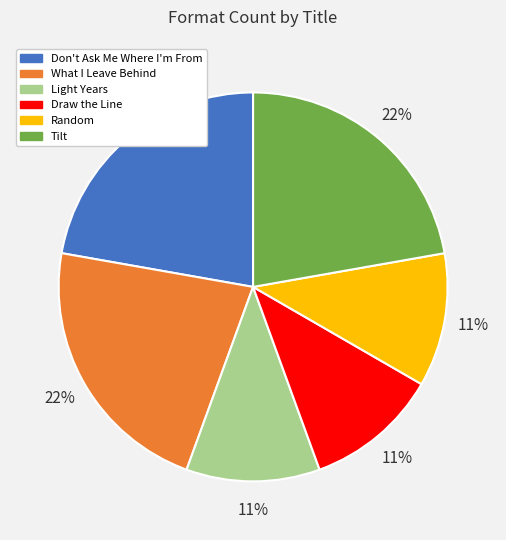

Does Draw the Line account for over 50% of the chart?

No